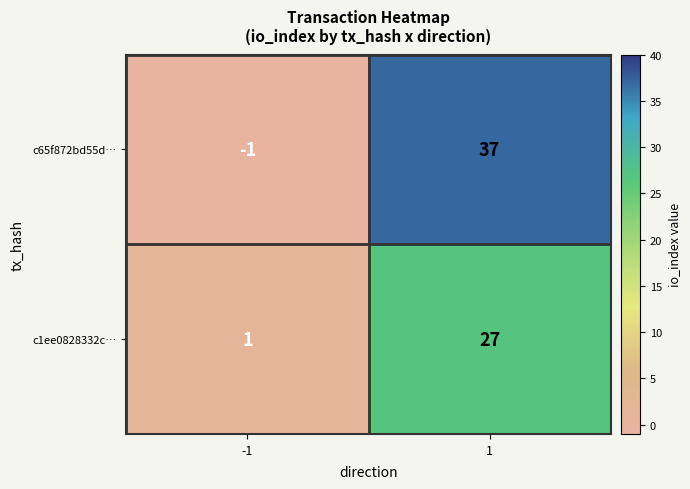

Is the value of c1ee0828332c… at -1 greater than the value of c65f872bd55d… at 1?

No